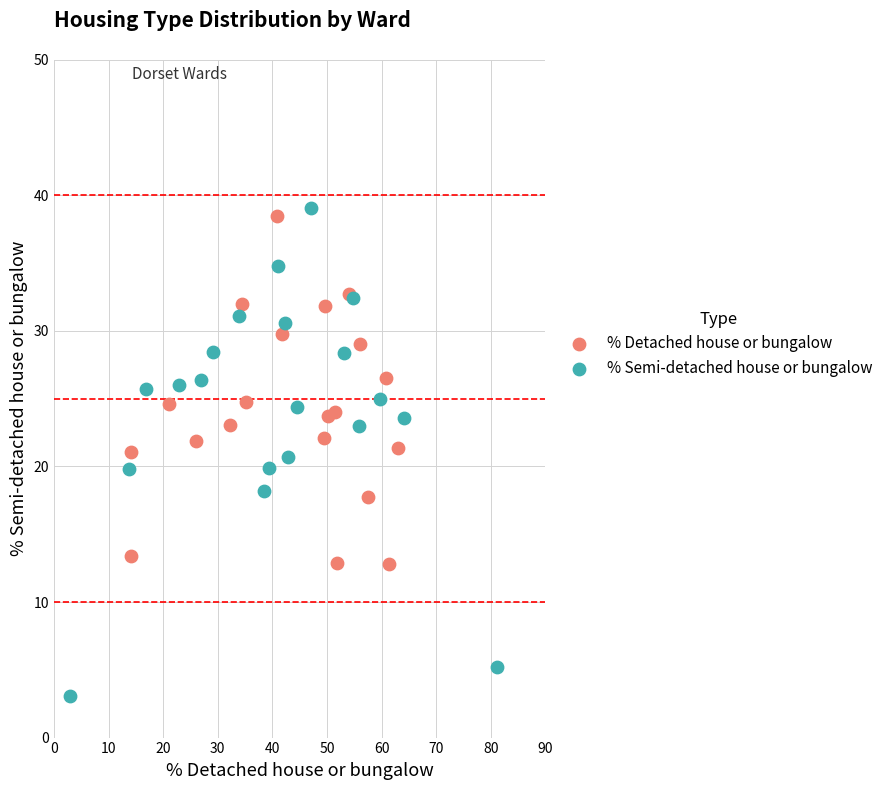

Which series reaches the minimum Y coordinate?

% Semi-detached house or bungalow